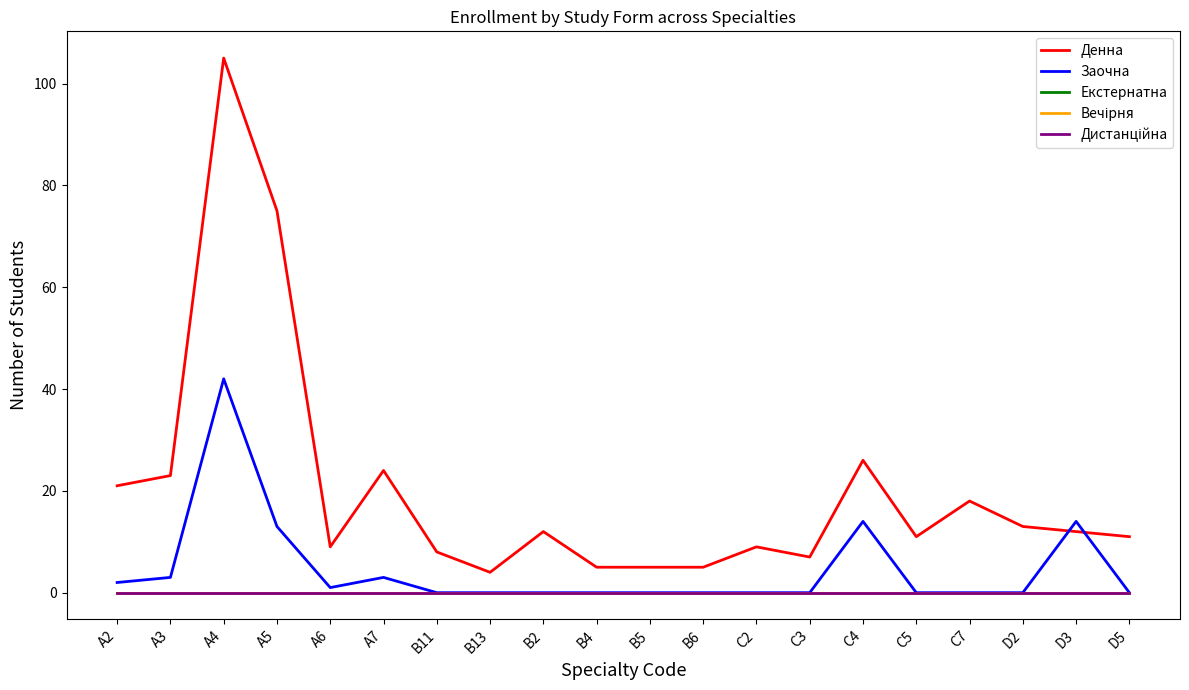

Where is Заочна nearest to the value 21?

C4